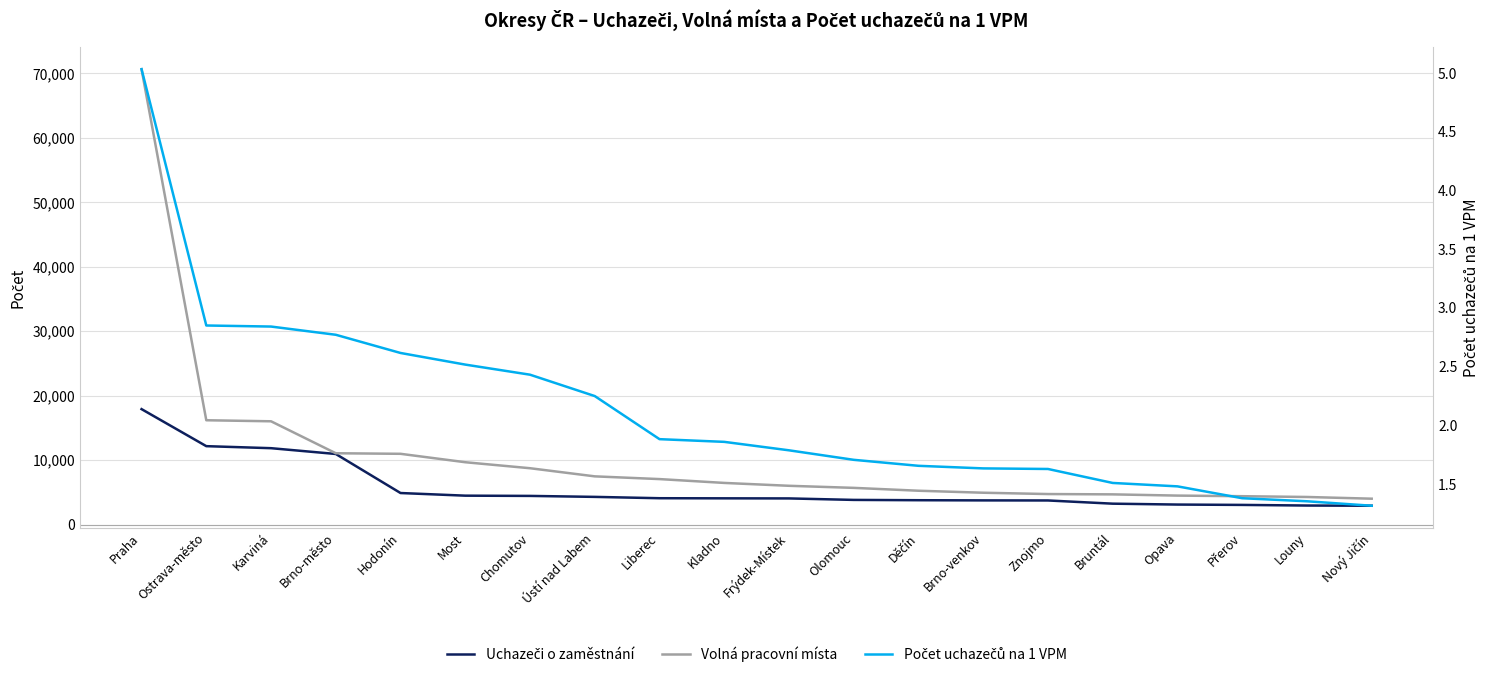

Between Chomutov and Znojmo, which series saw the biggest shift?

Volná pracovní místa